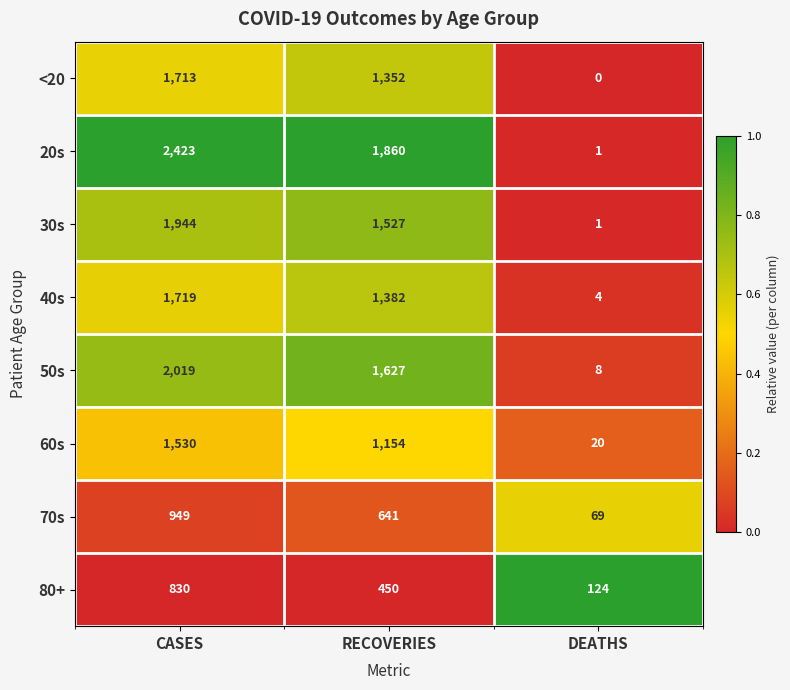

What is the sum of the 30s values at RECOVERIES and CASES?

3471